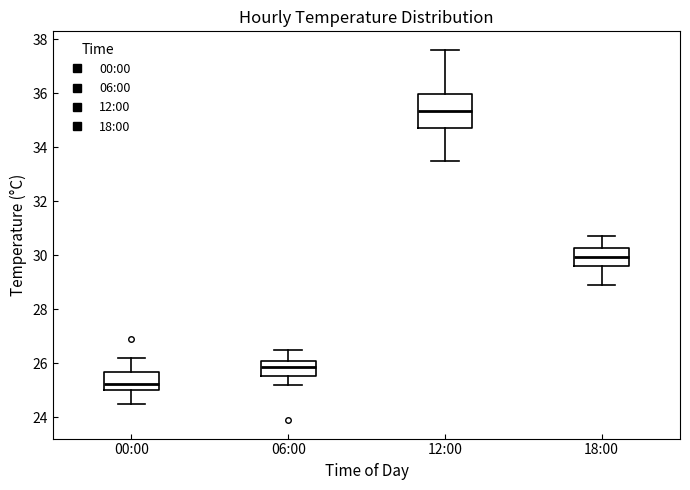

Where is the lower edge of the box for 18:00 on the y-axis? The values are not printed on the chart, so give them approximately, as read against the axis.

29.6